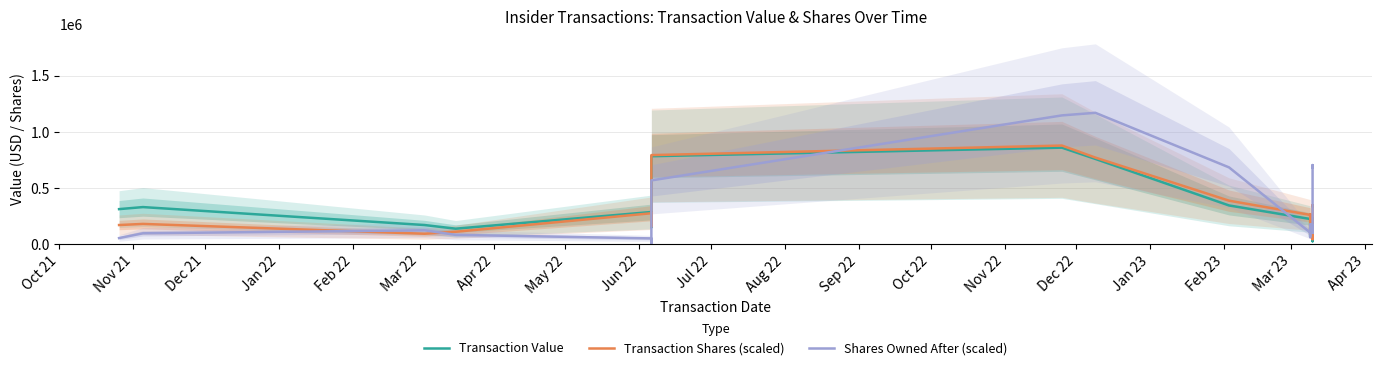

Which series has the largest range (max minus min)?

Shares Owned After (scaled)